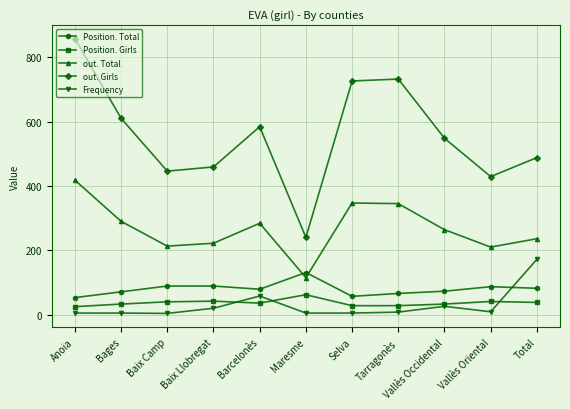

What is the value of the Position. Girls point at the 3rd from the left?

40